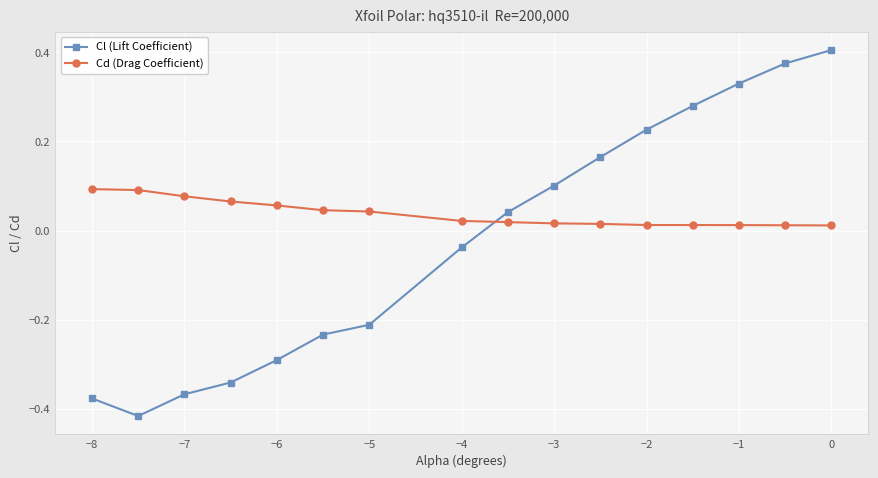

Does the chart display data point markers on the line(s)?

Yes